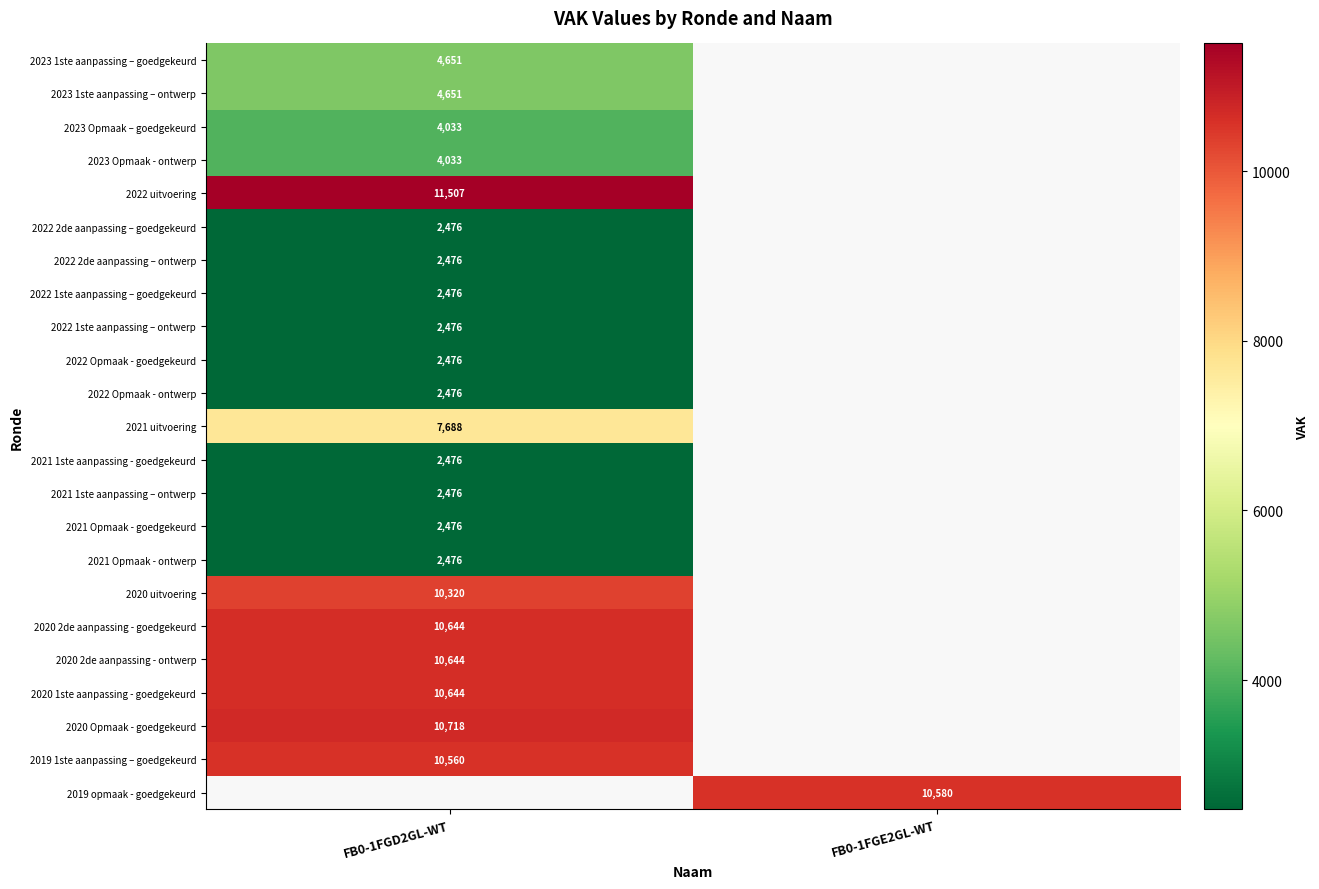

The value of 2022 2de aanpassing – ontwerp at FB0-1FGD2GL-WT is 4241.0. True or false?

False